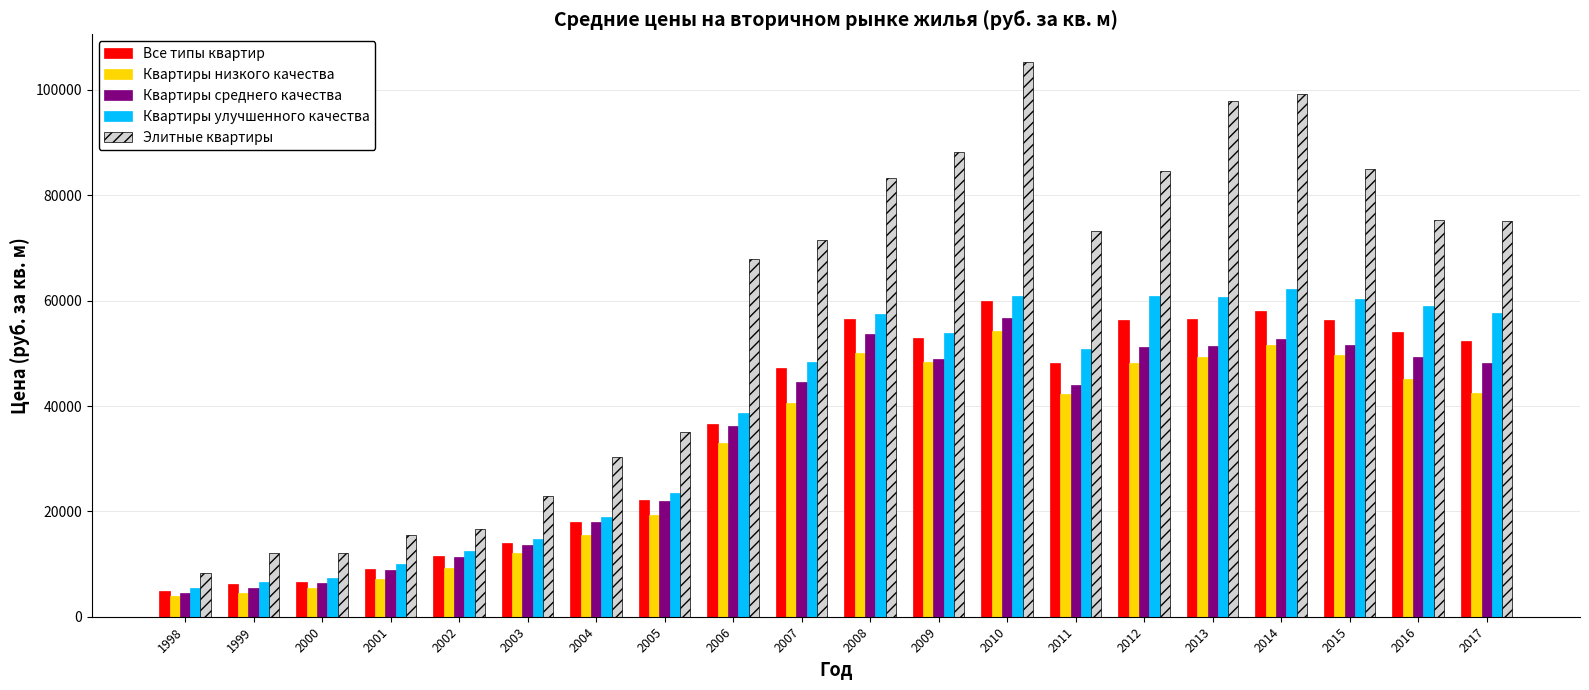

What is the maximum value shown in the chart?

105301.7